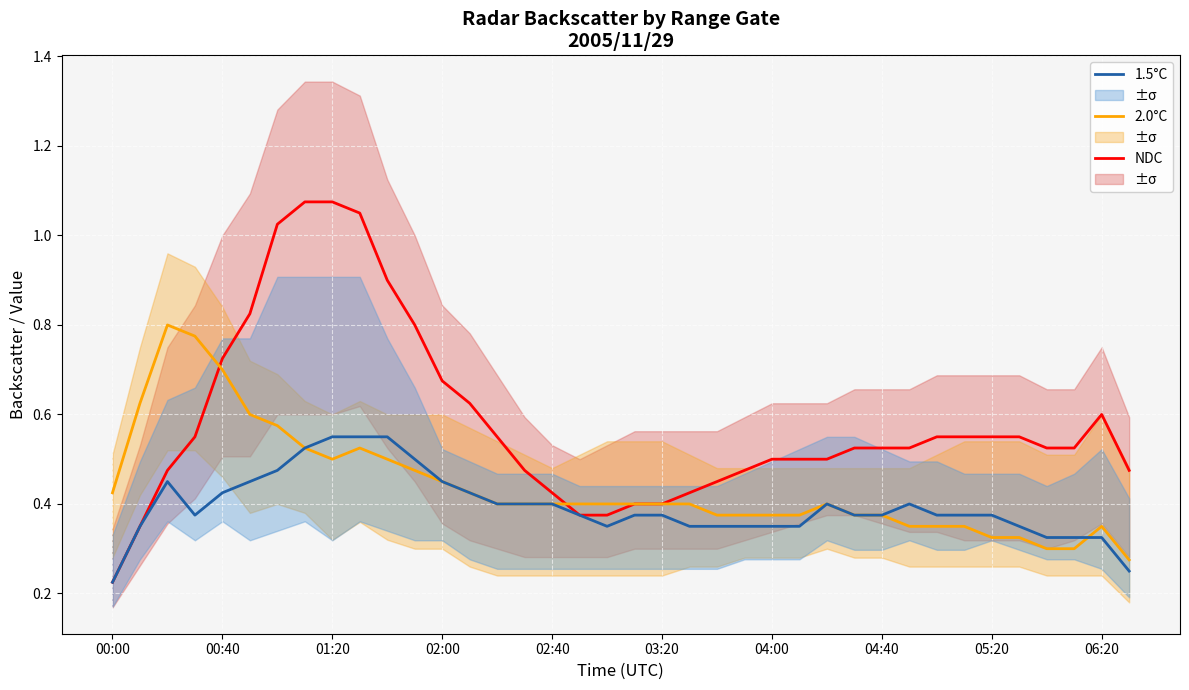

How many lines are shown in the chart?

3